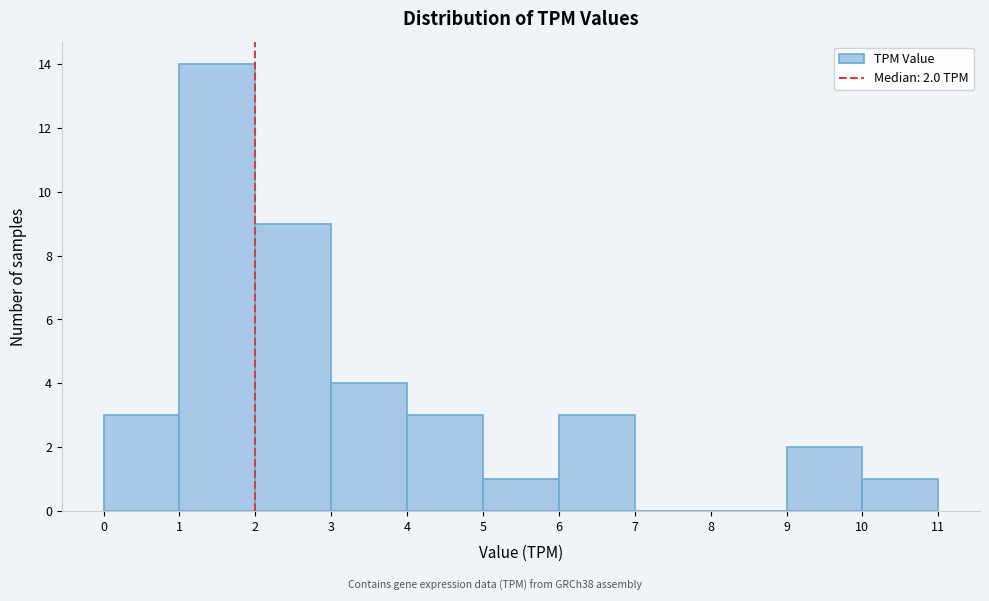

Over which range of the x-axis is the bar tallest?

1 to 2